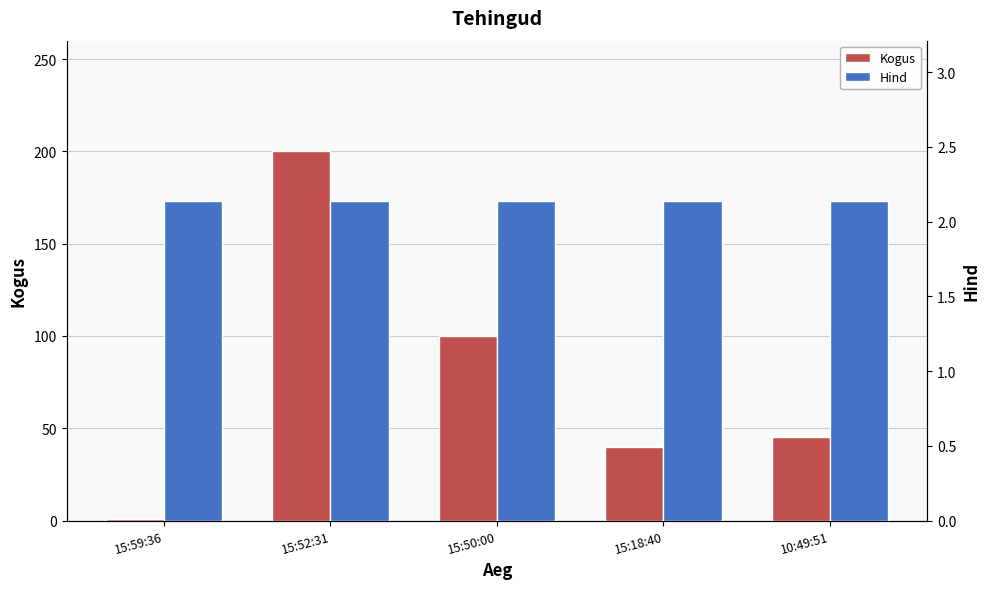

What are all the series names shown in the legend?

Kogus, Hind